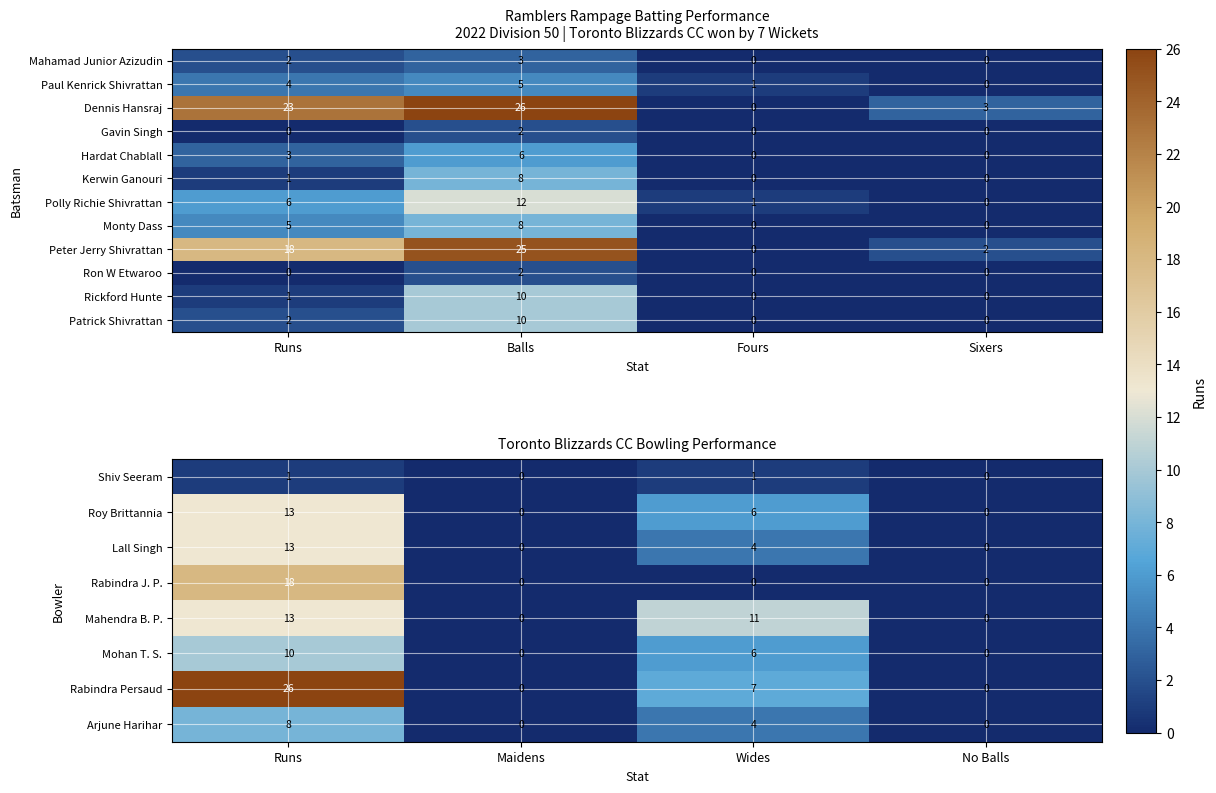

At which label is Roy Brittannia closest to 6?

Wides